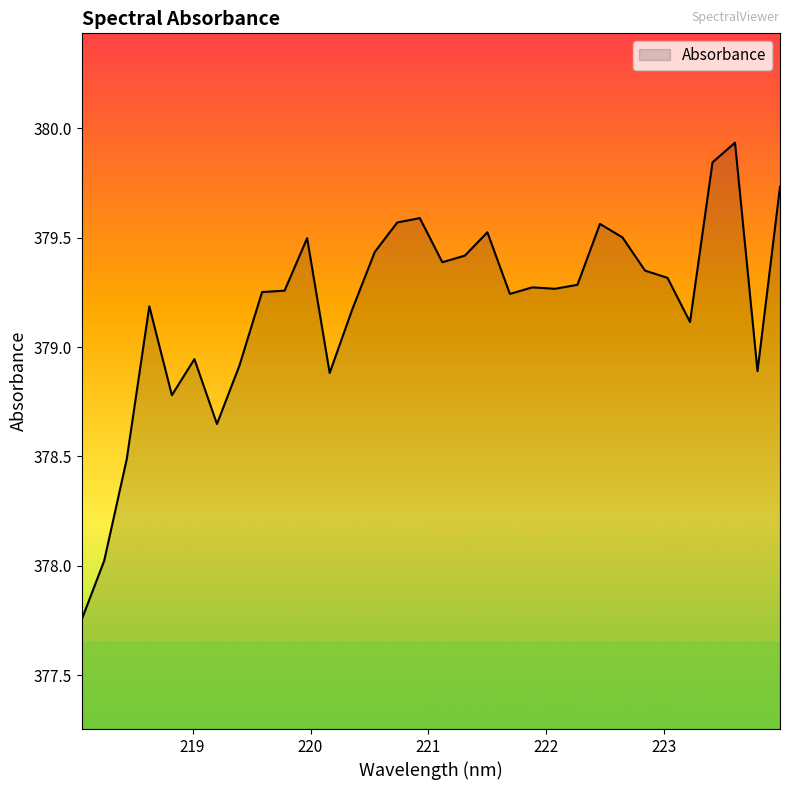

What is the difference between the maximum and minimum values?

2.2